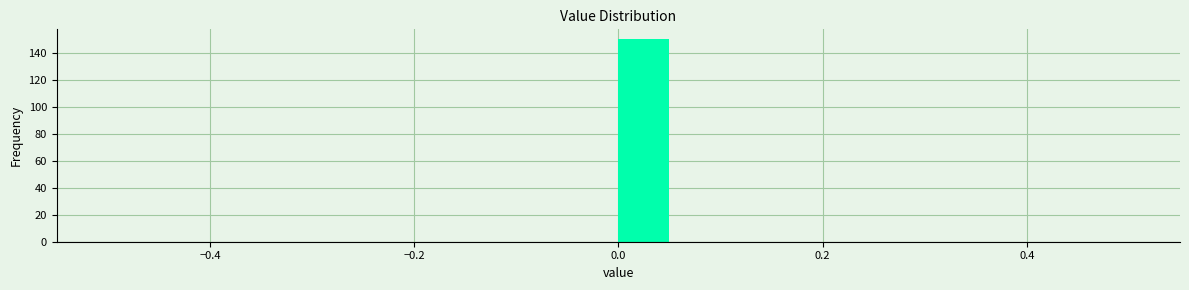

Read against the x-axis, roughly where is the centre of the tallest bar?

0.02